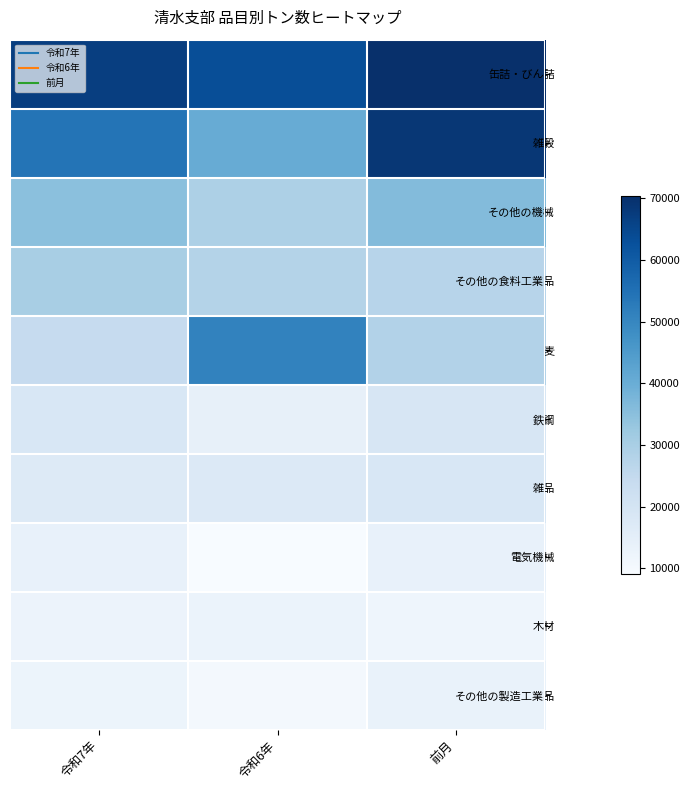

Reading left to right, transcribe all the data shown in this chart.

缶詰・びん詰: 令和7年=66870	令和6年=63441	前月=70432
雑穀: 令和7年=54386	令和6年=40397	前月=68711
その他の機械: 令和7年=34990	令和6年=29190	前月=36141
その他の食料工業品: 令和7年=30023	令和6年=27942	前月=27281
麦: 令和7年=24406	令和6年=51014	前月=28275
鉄鋼: 令和7年=18626	令和6年=14094	前月=18820
雑品: 令和7年=17177	令和6年=17442	前月=18686
電気機械: 令和7年=13805	令和6年=9159	前月=13572
木材: 令和7年=12723	令和6年=12833	前月=11868
その他の製造工業品: 令和7年=12356	令和6年=10159	前月=13382